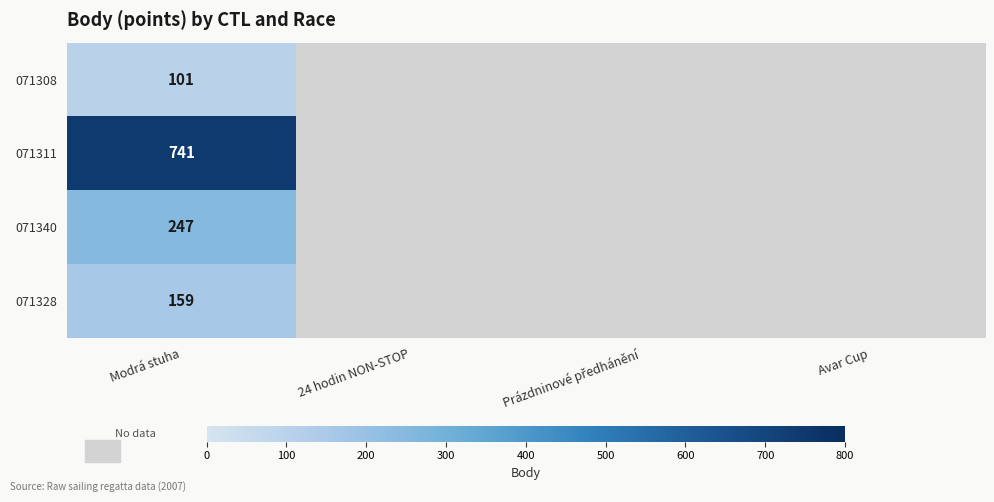

How many distinct data groups are displayed?

4